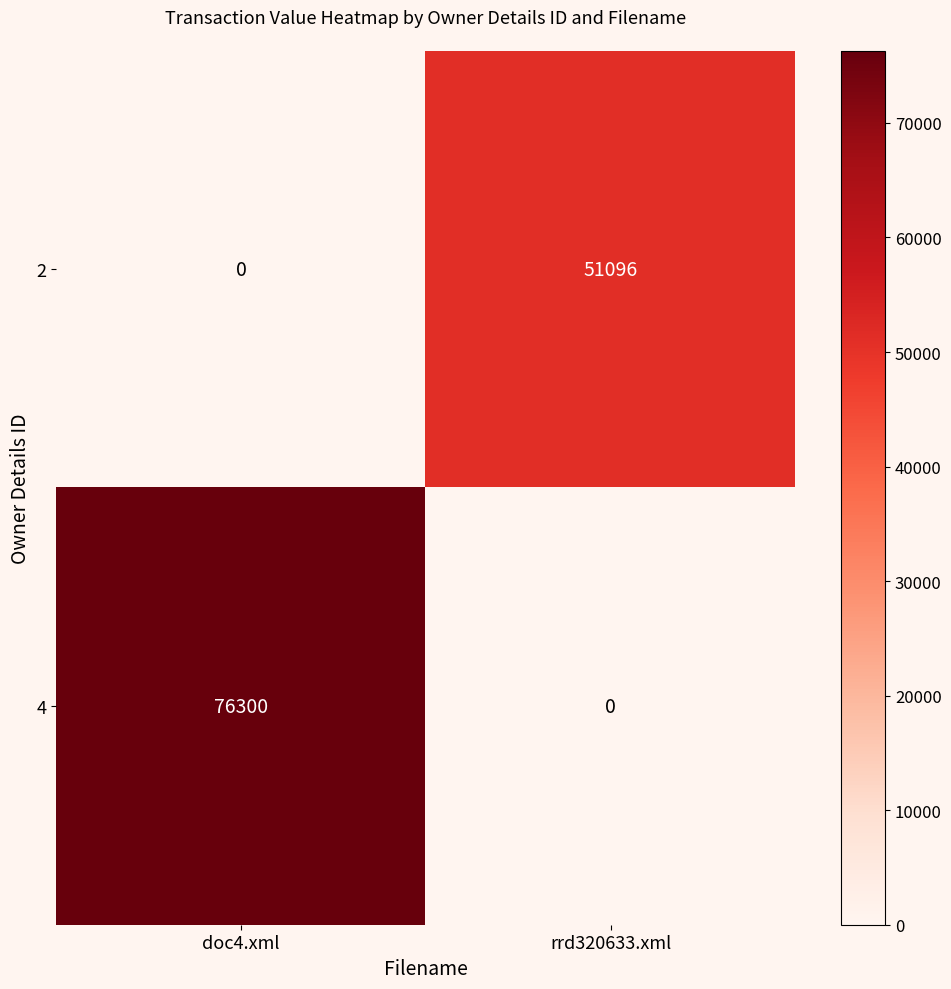

Rank the series at doc4.xml from highest to lowest value.

4, 2